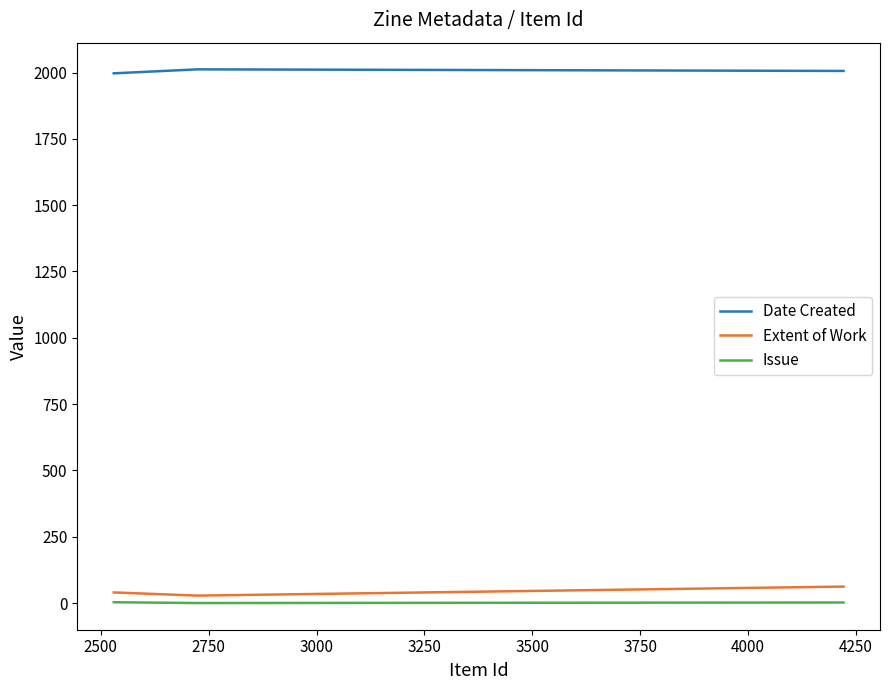

How many data points does each series have?

3